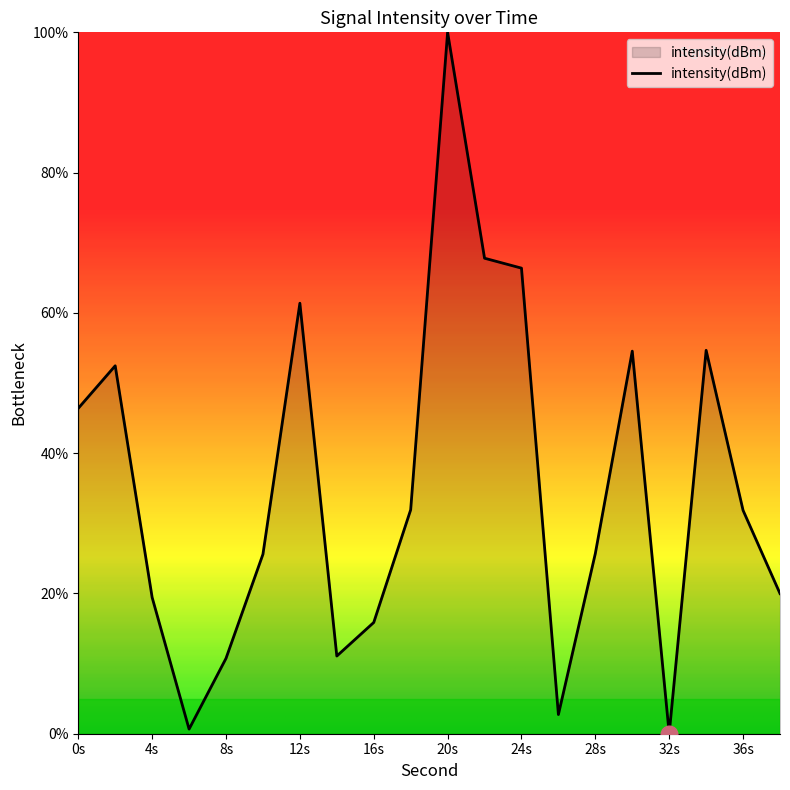

How many distinct data groups are displayed?

1